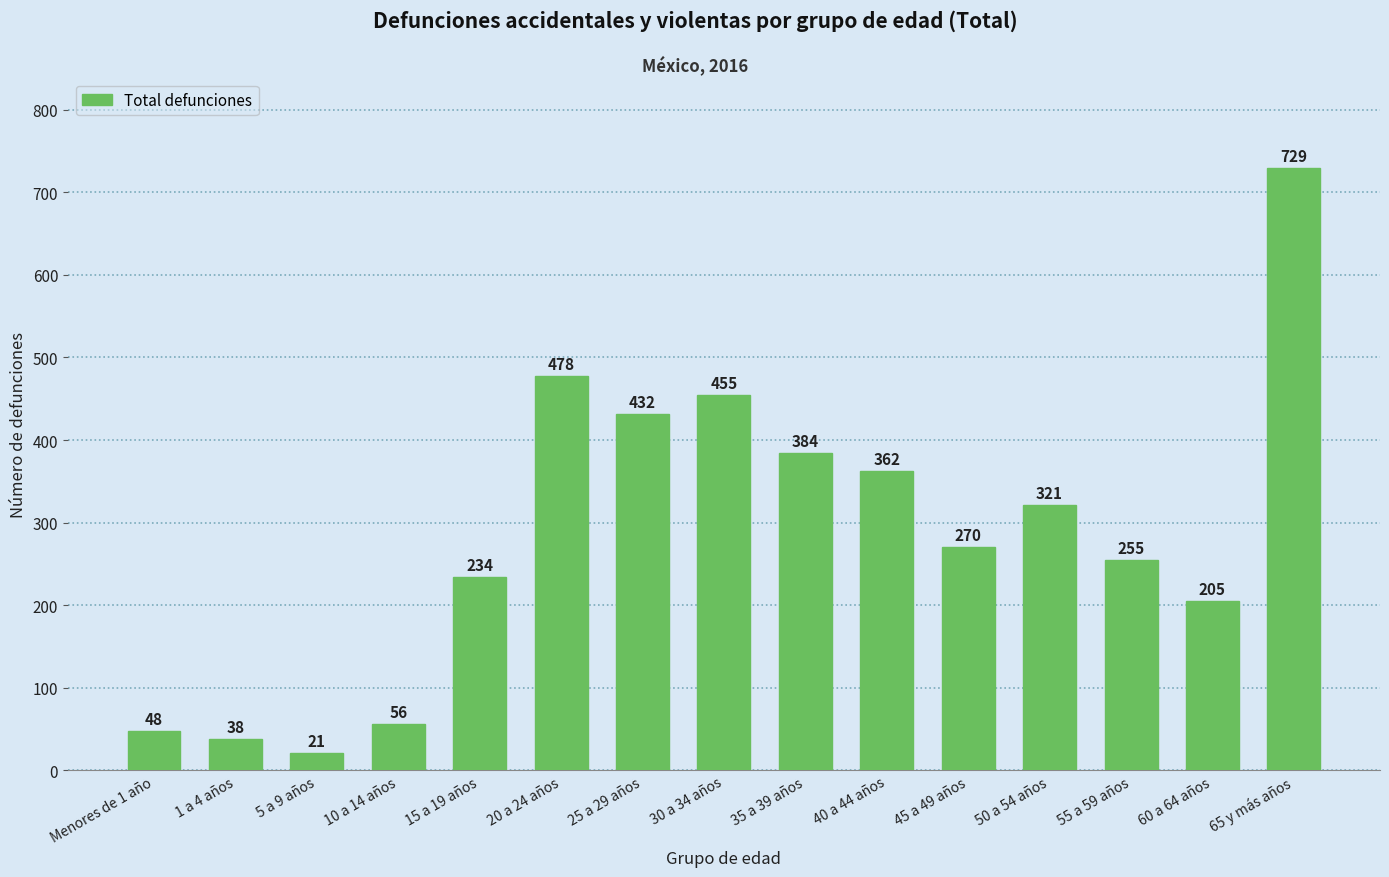

What is the smallest value displayed?

21